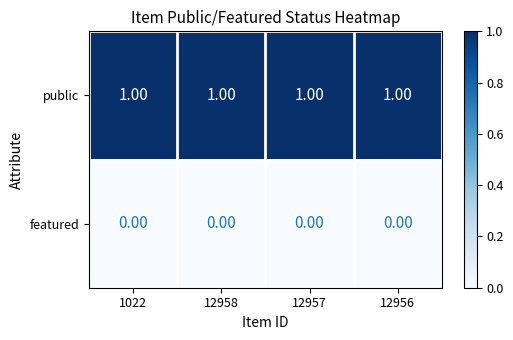

At how many categories does at least one series exceed 0?

4